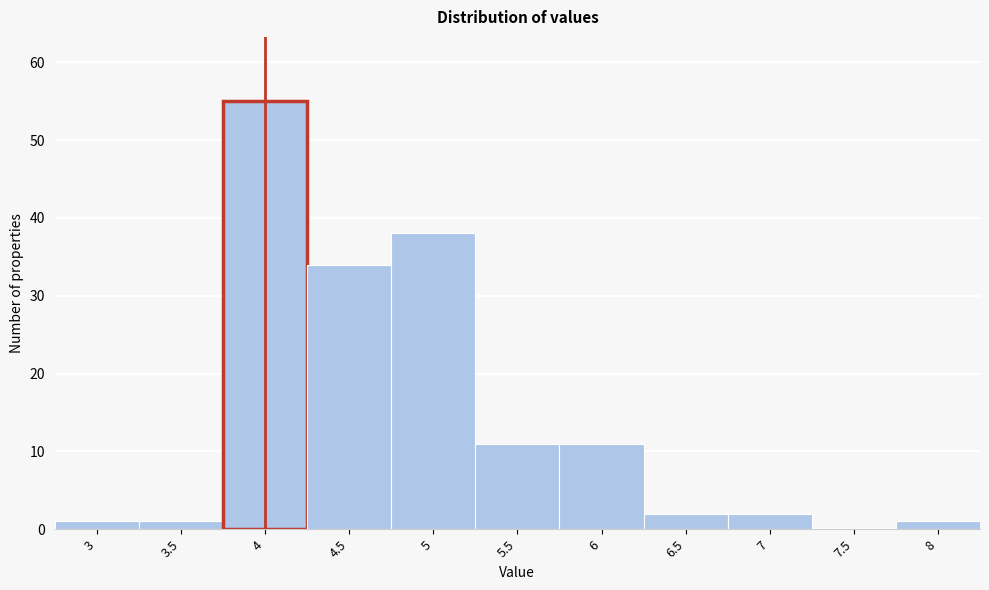

Reading right to left, transcribe all the data shown in this chart.

8=1	7.5=0	7=2	6.5=2	6=11	5.5=11	5=38	4.5=34	4=55	3.5=1	3=1